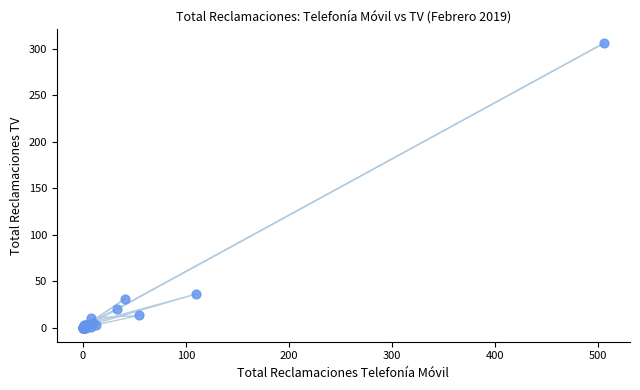

What Y value in the scatter plot is closest to 153?

36